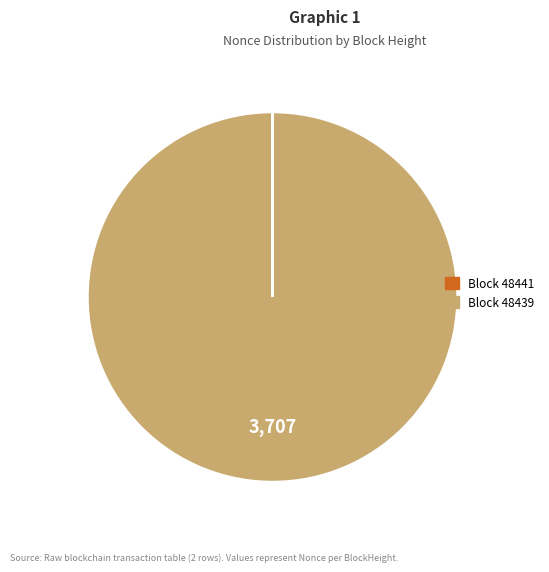

Does any single category account for the majority?

Yes